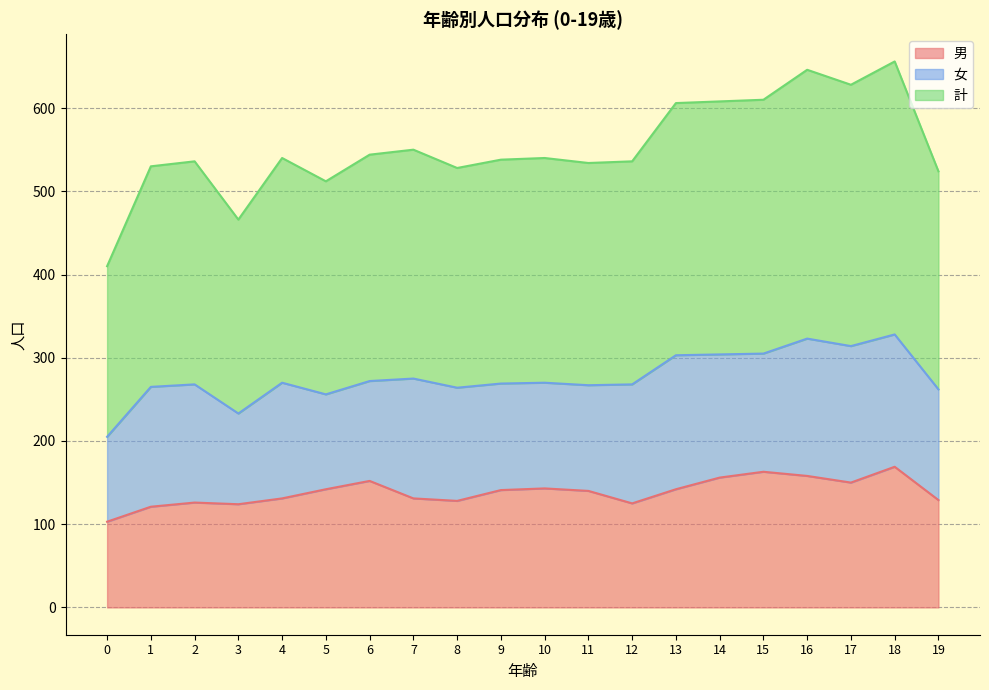

What is the total value across all series at 13?

606